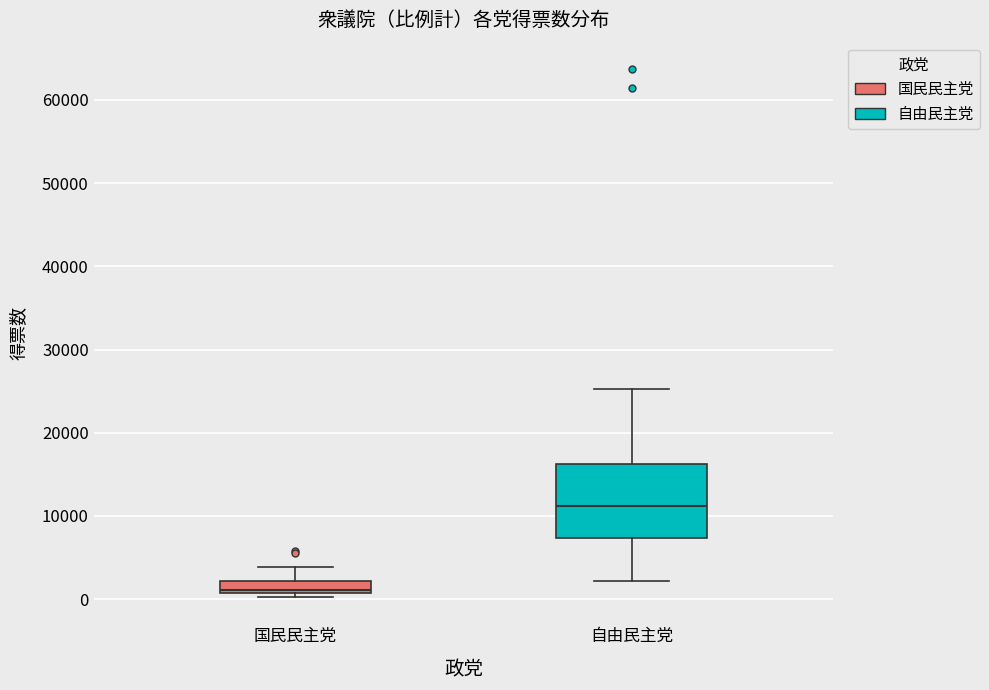

Where is the upper edge of the box for 国民民主党 on the y-axis? The values are not printed on the chart, so give them approximately, as read against the axis.

2000